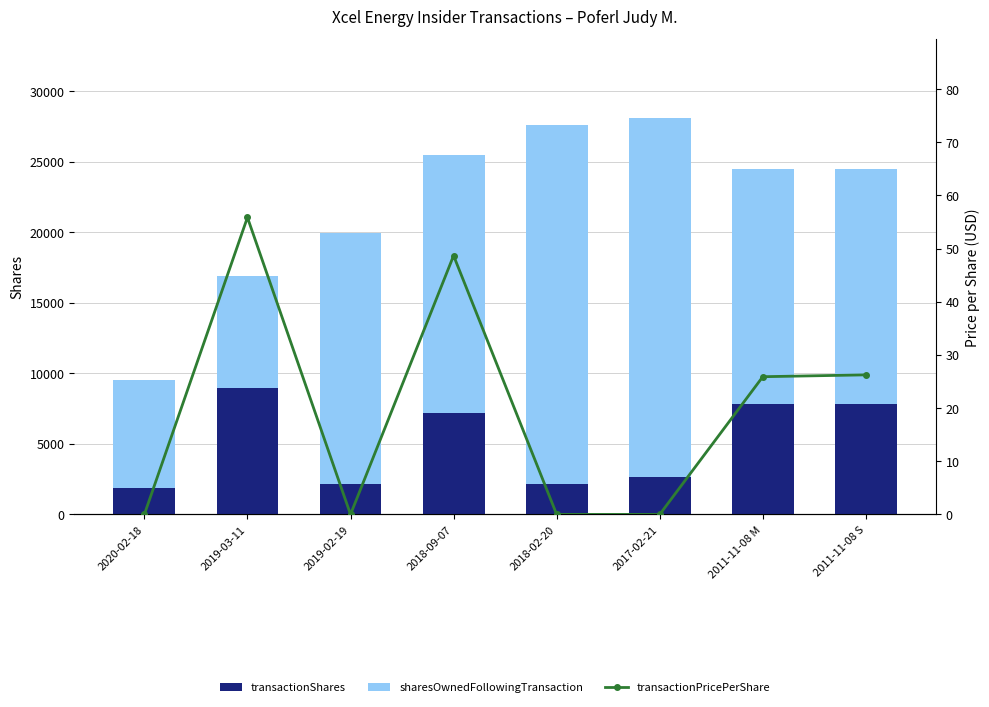

Rank the categories by transactionShares value from highest to lowest.

2019-03-11, 2011-11-08 M, 2011-11-08 S, 2018-09-07, 2017-02-21, 2019-02-19, 2018-02-20, 2020-02-18